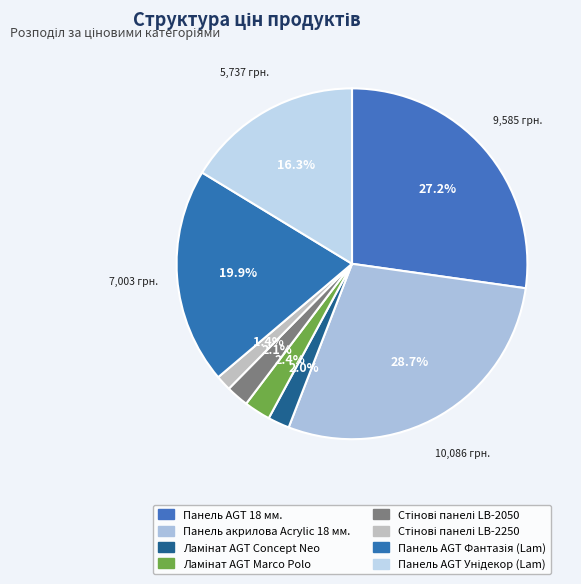

Count the number of slices in the pie.

8